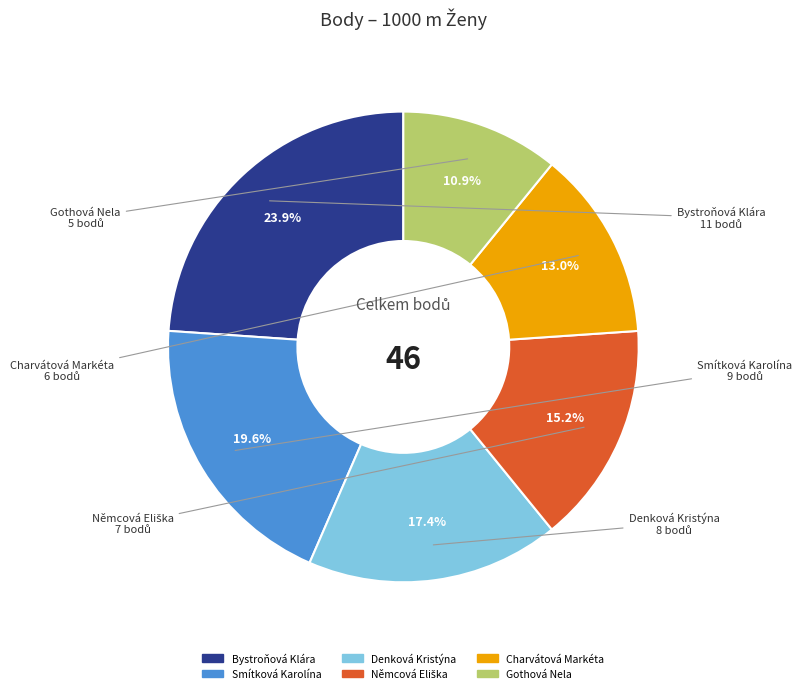

Between Gothová Nela and Bystroňová Klára, which is larger?

Bystroňová Klára